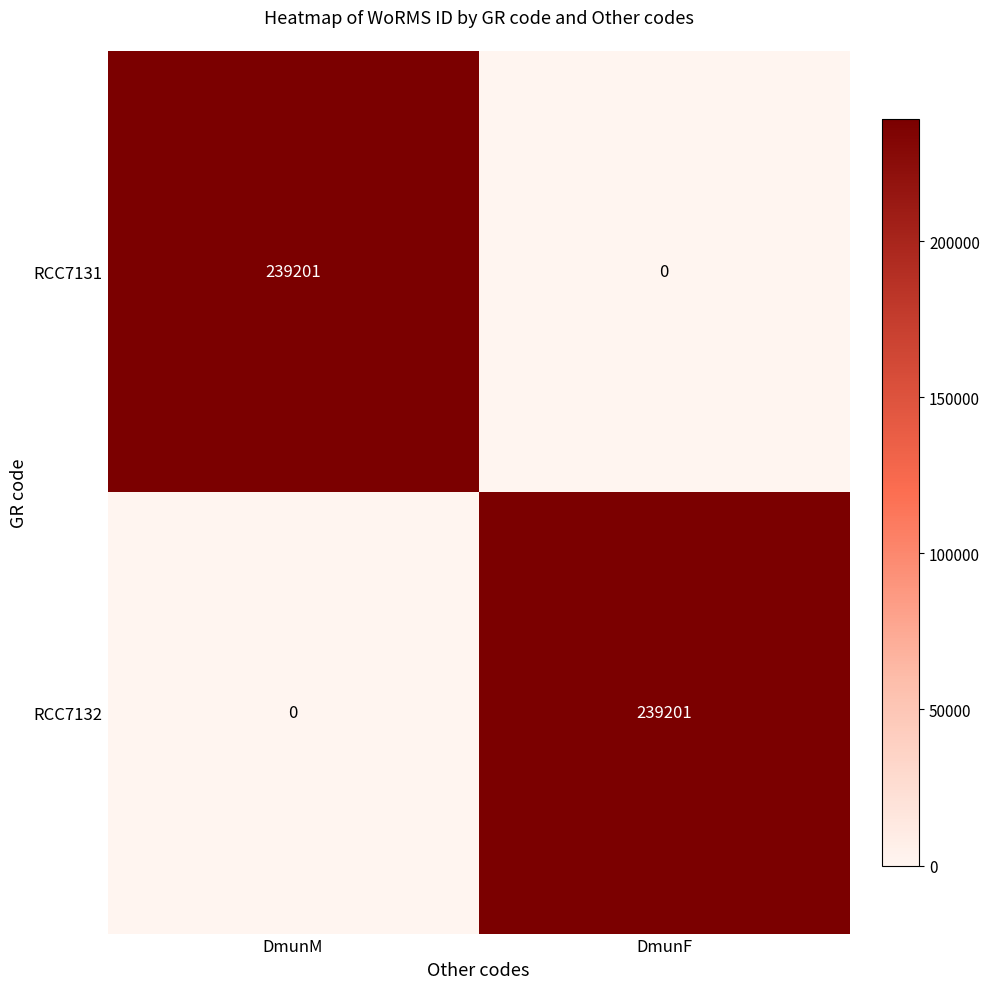

The RCC7131 series shows 0 at DmunF. True or false?

True